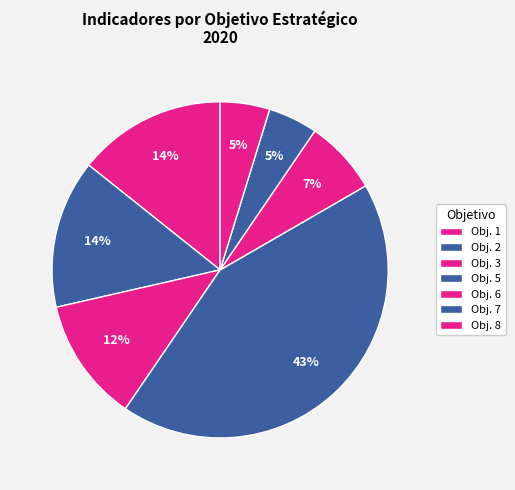

How many segments does this pie chart have?

7